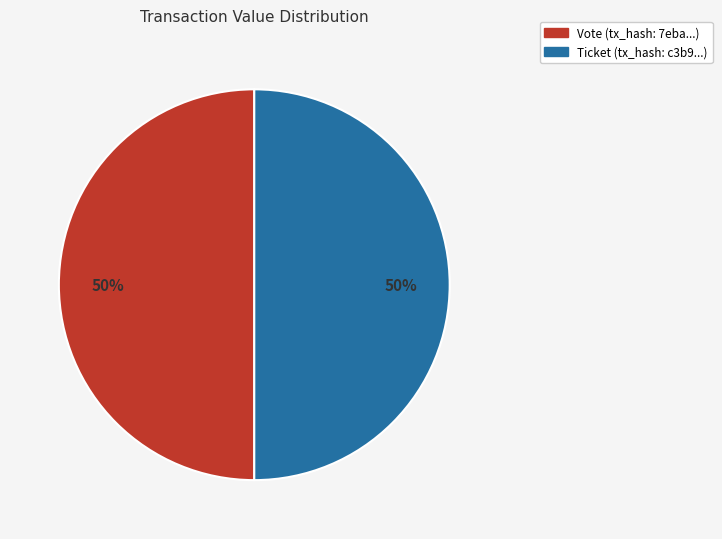

Approximately how many times larger is the value at Ticket (tx_hash: c3b9...) compared to Vote (tx_hash: 7eba...)?

1.0